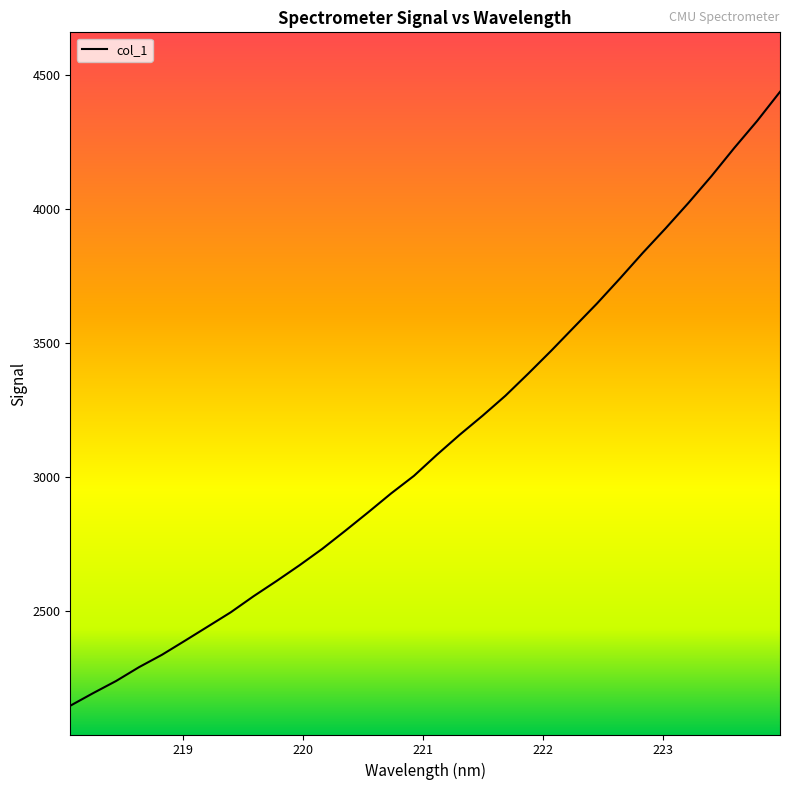

What is the smallest value displayed?

2147.7